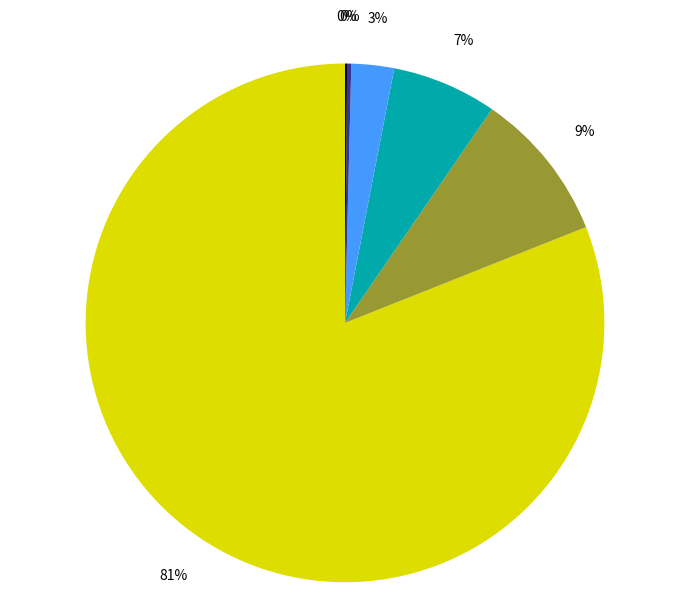

Is there a majority slice in this chart?

Yes